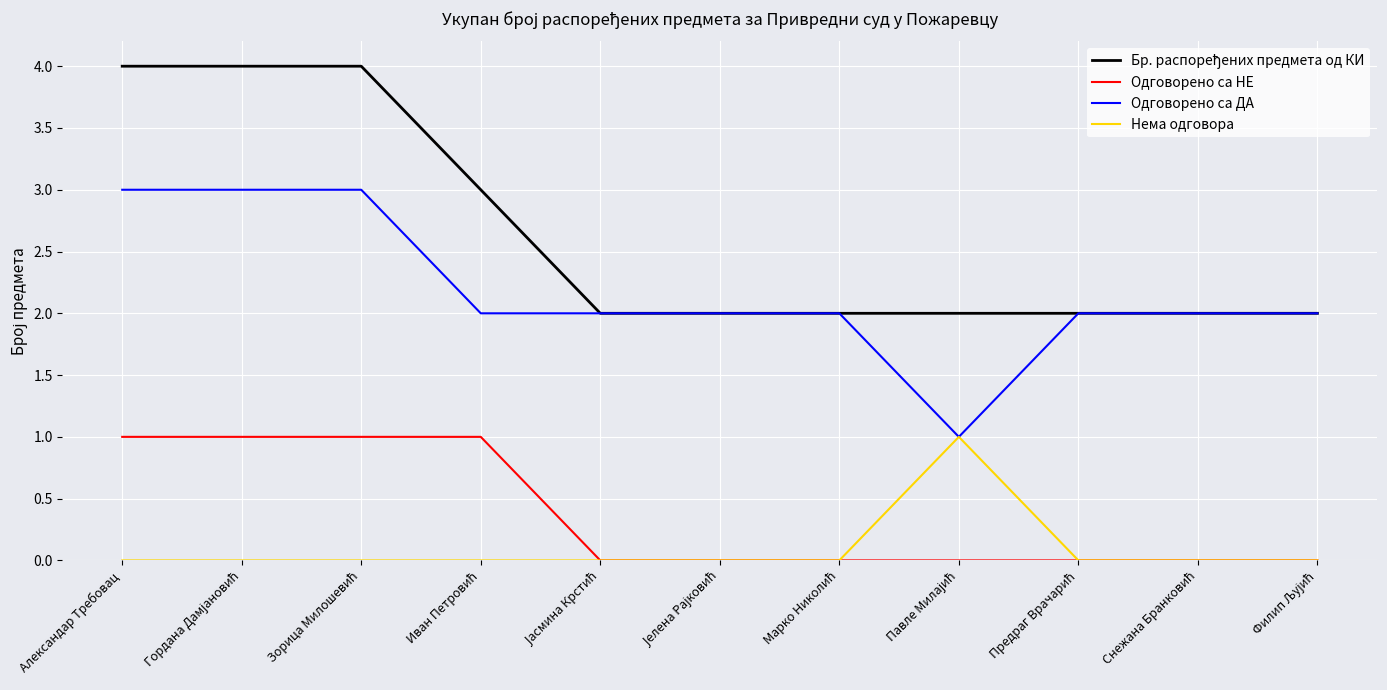

What is the maximum value shown in the chart?

4